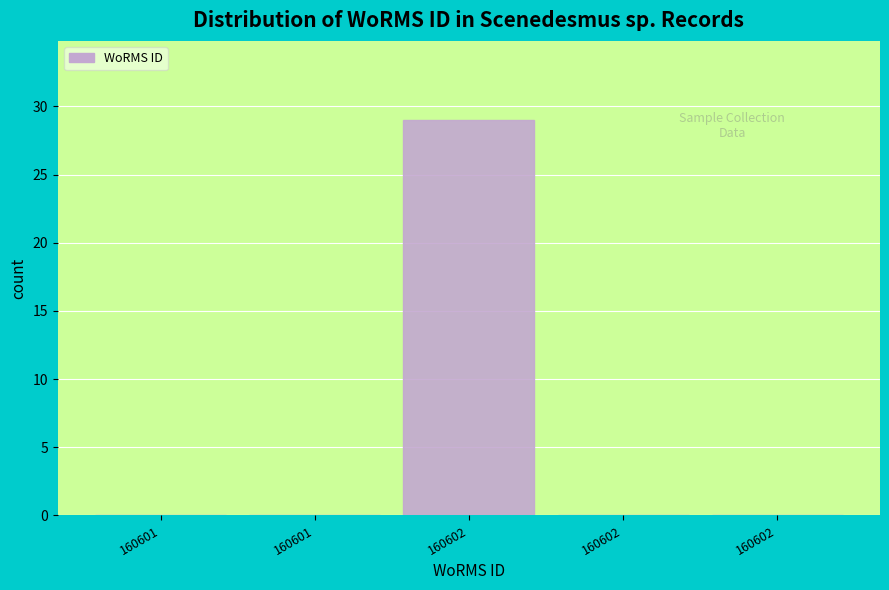

How many data points does each series have?

5